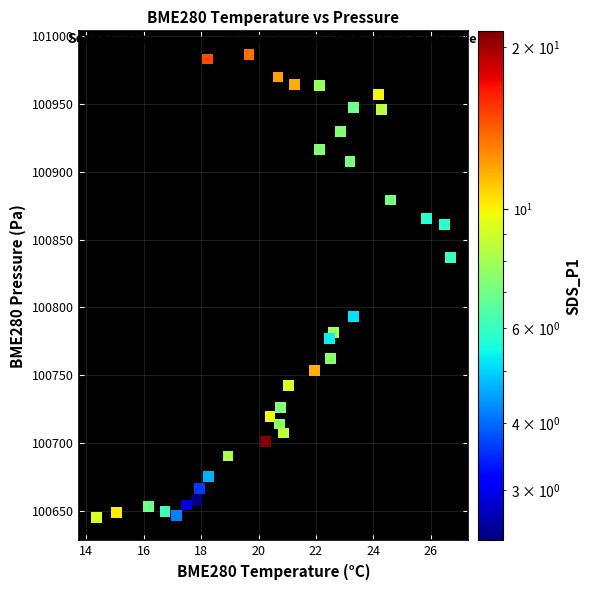

How many data points are displayed?

36